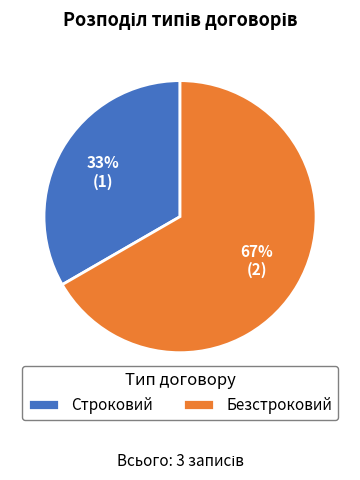

What is the smallest slice in the pie chart?

Строковий